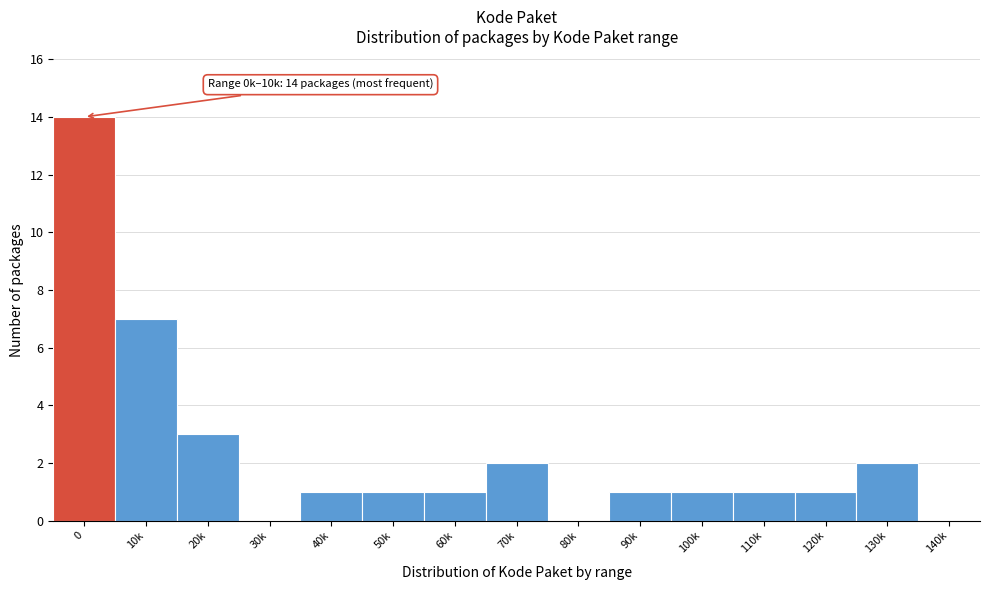

Reading left to right, what are all the values shown in this chart?

0=14	10k=7	20k=3	30k=0	40k=1	50k=1	60k=1	70k=2	80k=0	90k=1	100k=1	110k=1	120k=1	130k=2	140k=0